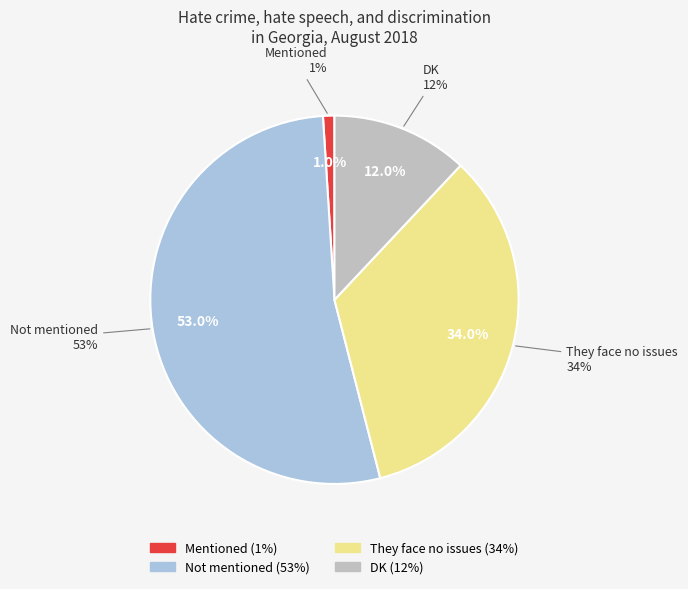

Rank the categories by value from lowest to highest.

Mentioned, DK, They face no issues, Not mentioned